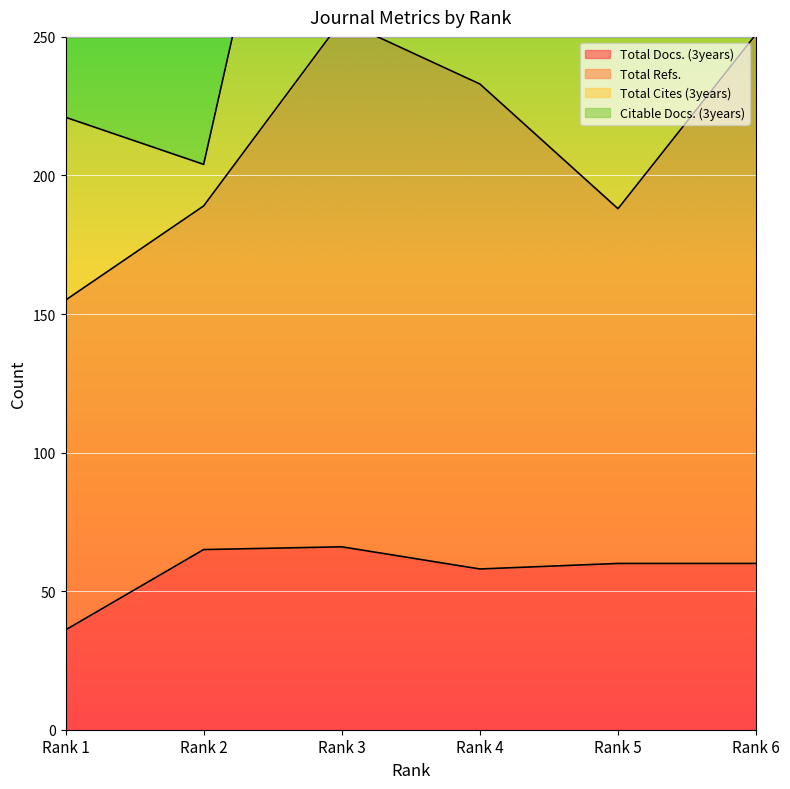

True or false: Total Docs. (3years) has a value of 60 at Rank 5.

True